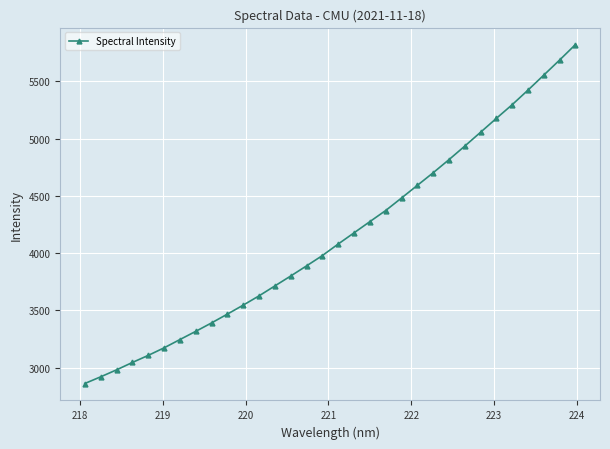

What is the average value?

4141.1